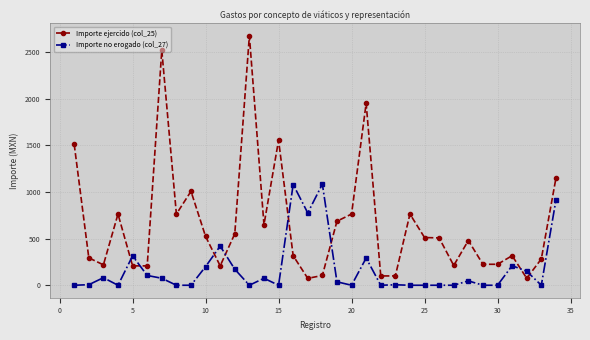

Rank the series by their average value, from highest to lowest.

Importe ejercido (col_25), Importe no erogado (col_27)